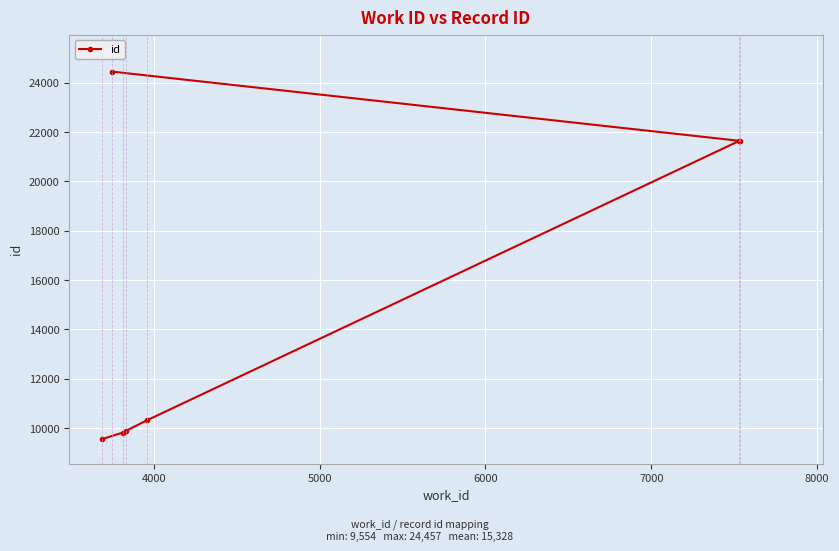

True or false: the data has more than 0 interior local peaks.

False